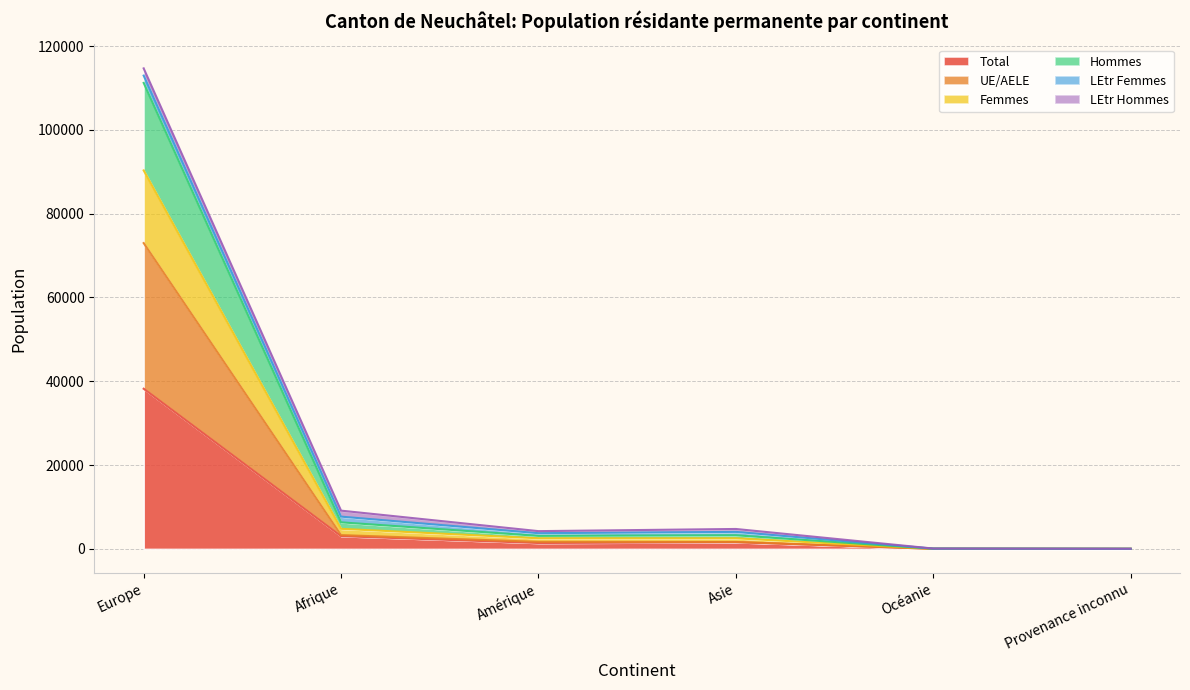

How many data points in Femmes are above 4761?

2